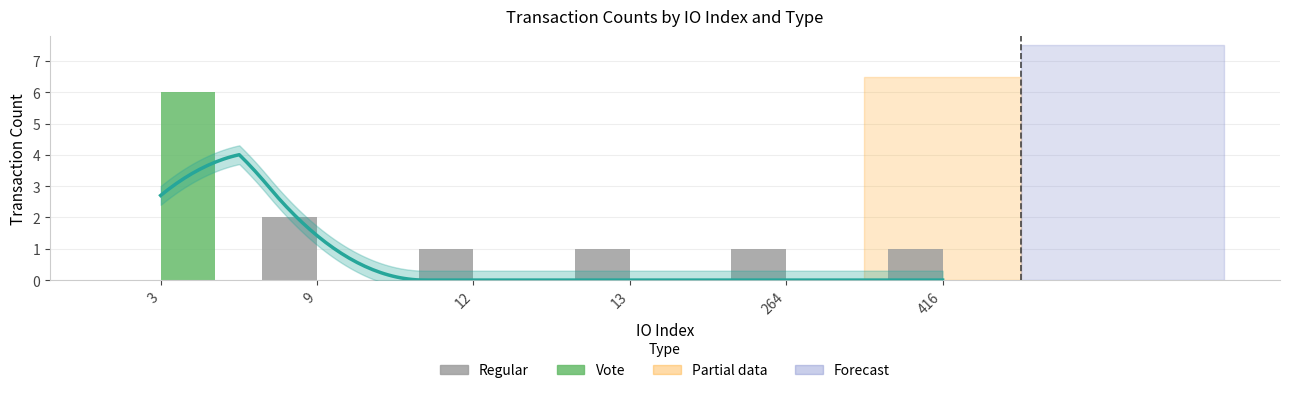

Reading left to right, extract all data points from this chart.

Regular: 3=0	9=2	12=1	13=1	264=1	416=1
Vote: 3=6	9=0	12=0	13=0	264=0	416=0